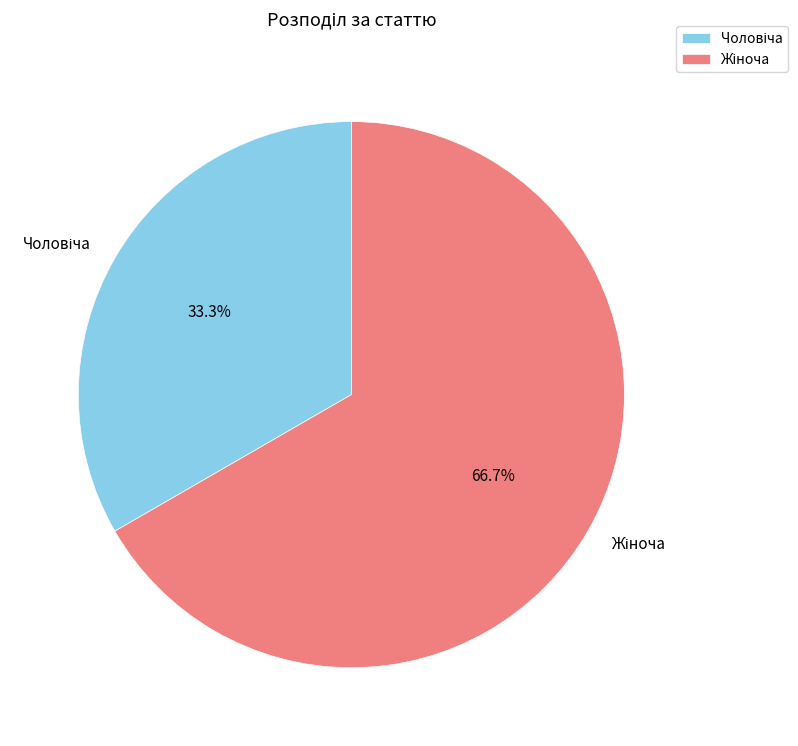

How many slices are in this pie chart?

2